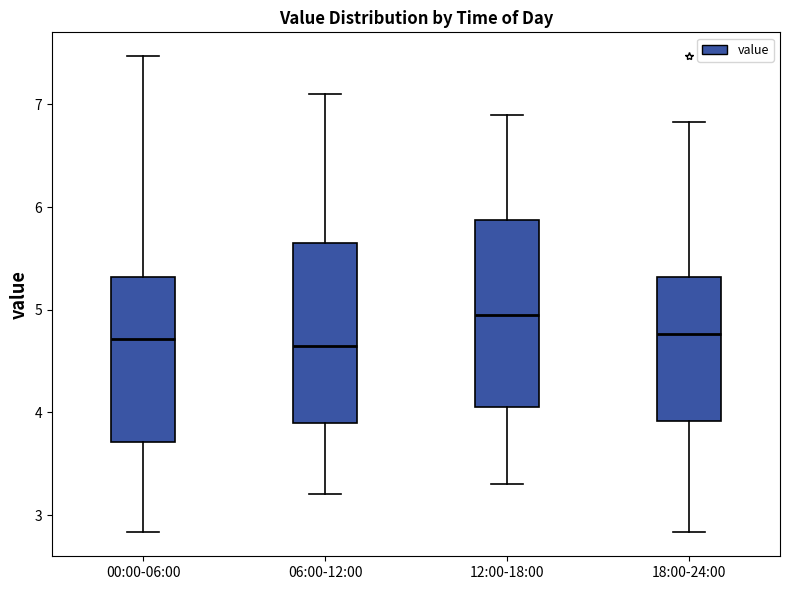

Reading left to right, read every box against the y-axis: the position of its median line, the range the box covers, and the ends of its whiskers. The values are not printed on the chart, so give them approximately, as read against the axis.

00:00-06:00: median 4.7, box 3.7 to 5.3, whiskers 2.8 to 7.5
06:00-12:00: median 4.7, box 3.9 to 5.7, whiskers 3.2 to 7.1
12:00-18:00: median 5.0, box 4.1 to 5.9, whiskers 3.3 to 6.9
18:00-24:00: median 4.8, box 3.9 to 5.3, whiskers 2.8 to 6.8